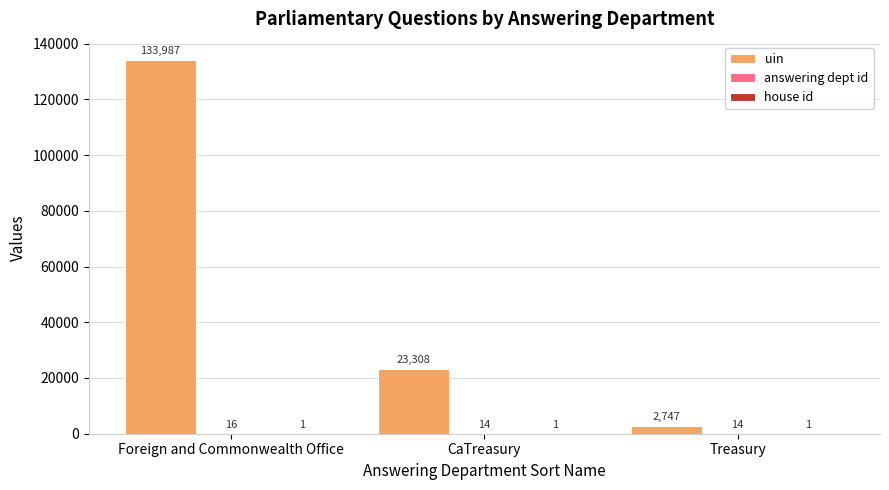

Which series has the largest total across all categories?

uin